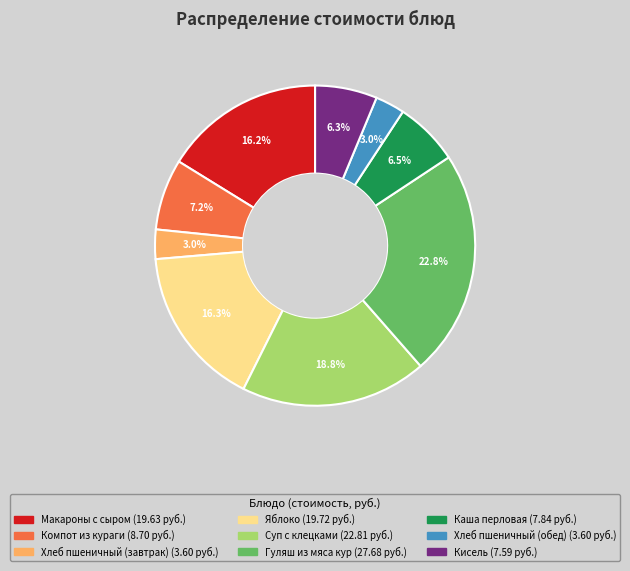

To the nearest percent, what percentage of the pie is Гуляш из мяса кур?

23%